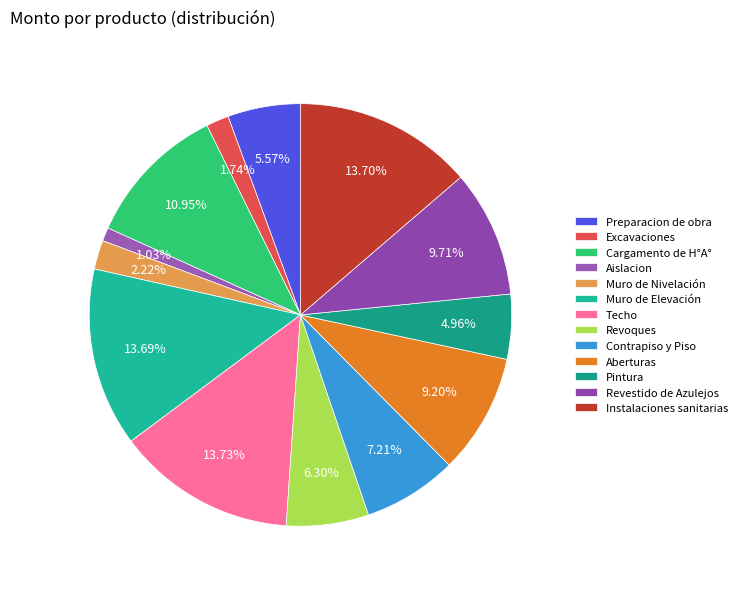

How many segments does this pie chart have?

13